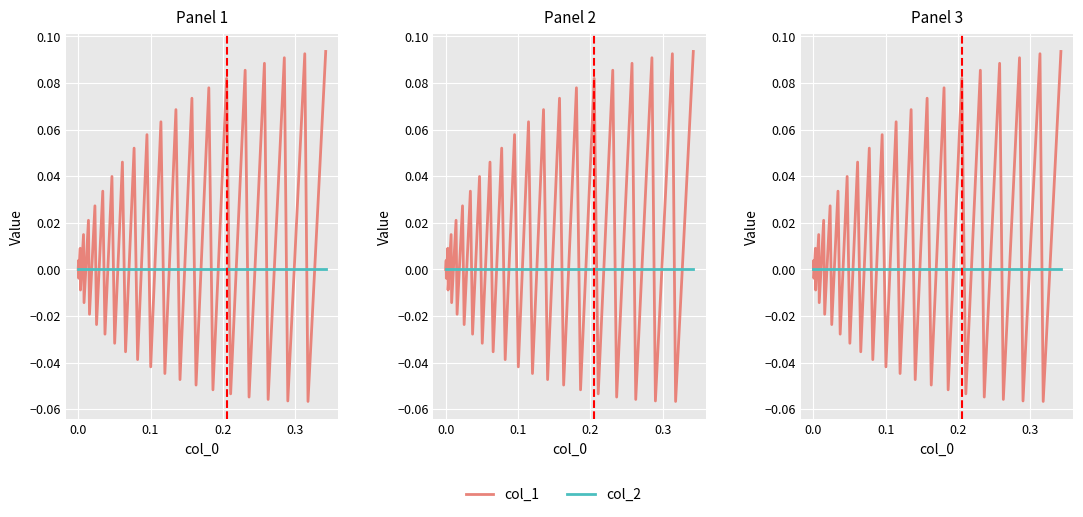

True or false: col_2 has more than 0 points higher than both neighbors.

False